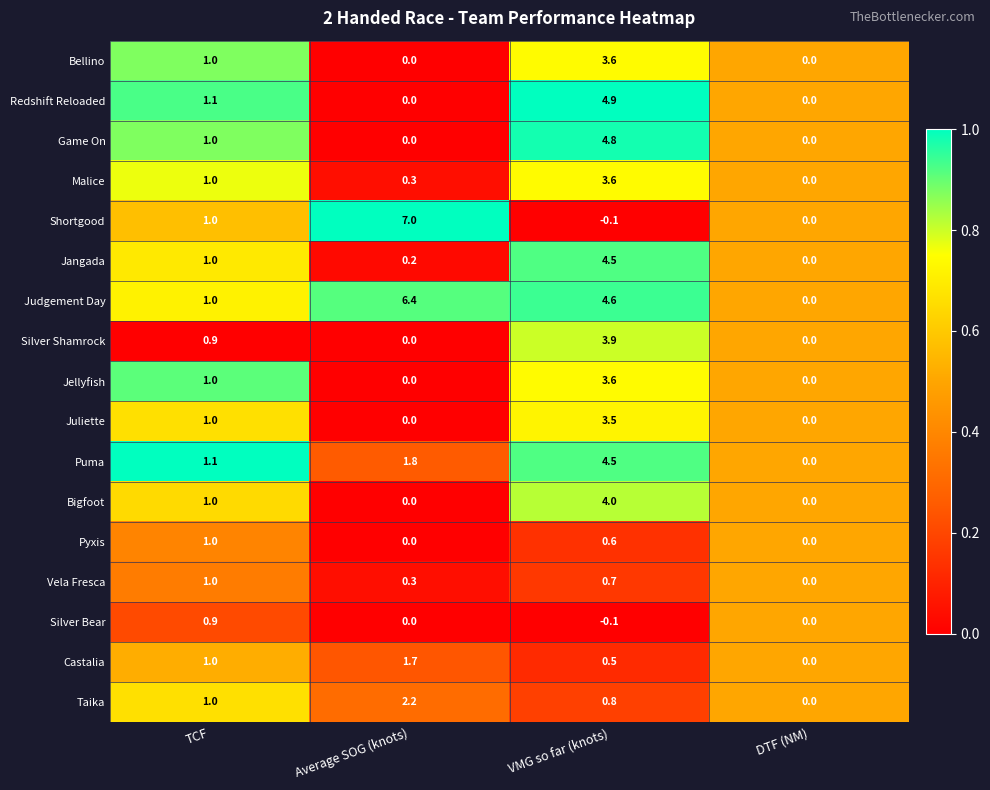

How many series are shown in this chart?

17